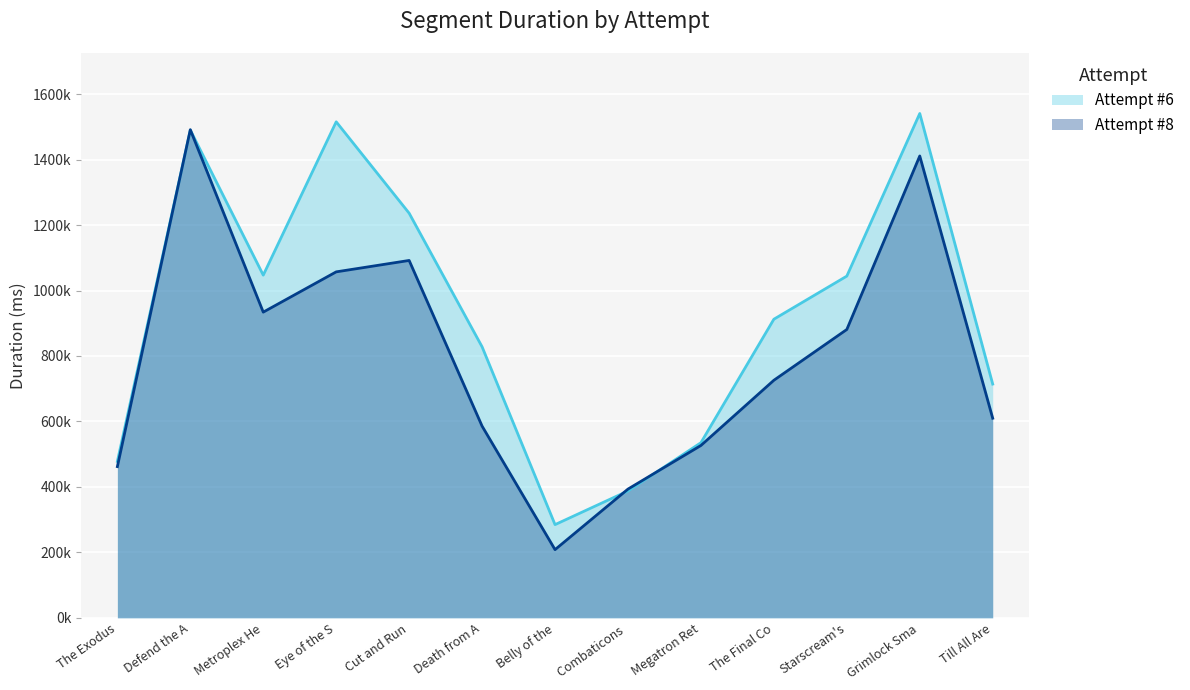

Where is the first local minimum for Attempt #6?

Metroplex He